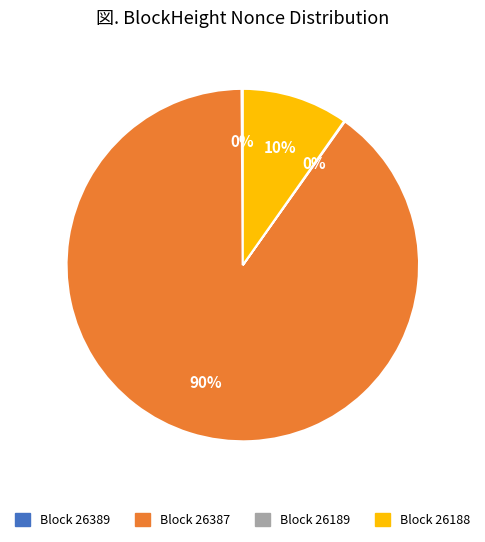

Is there any slice that represents more than half of the pie?

Yes